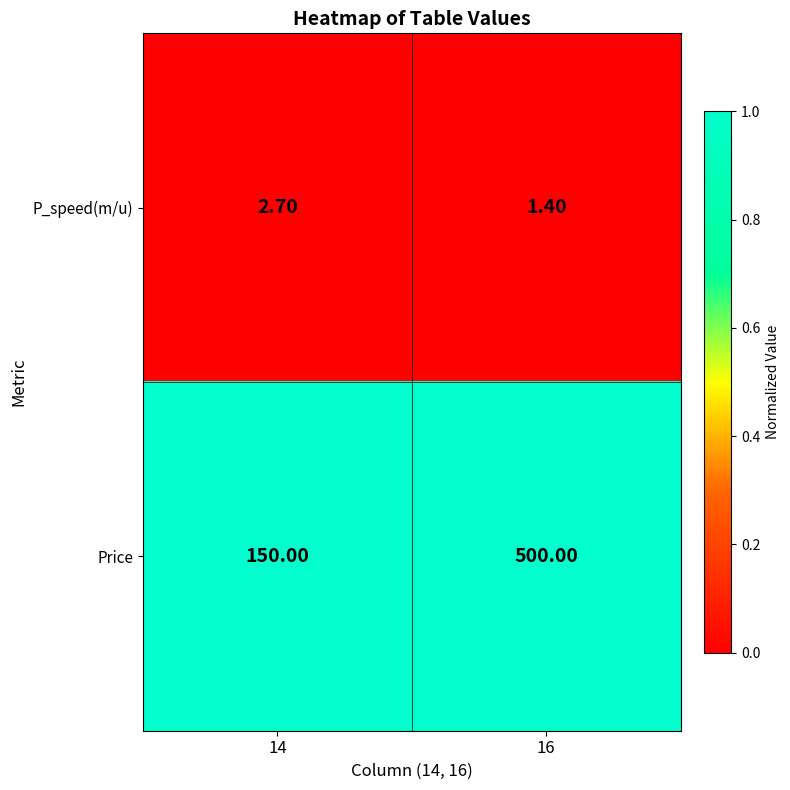

What is the sum of the Price values at 14 and 16?

650.0